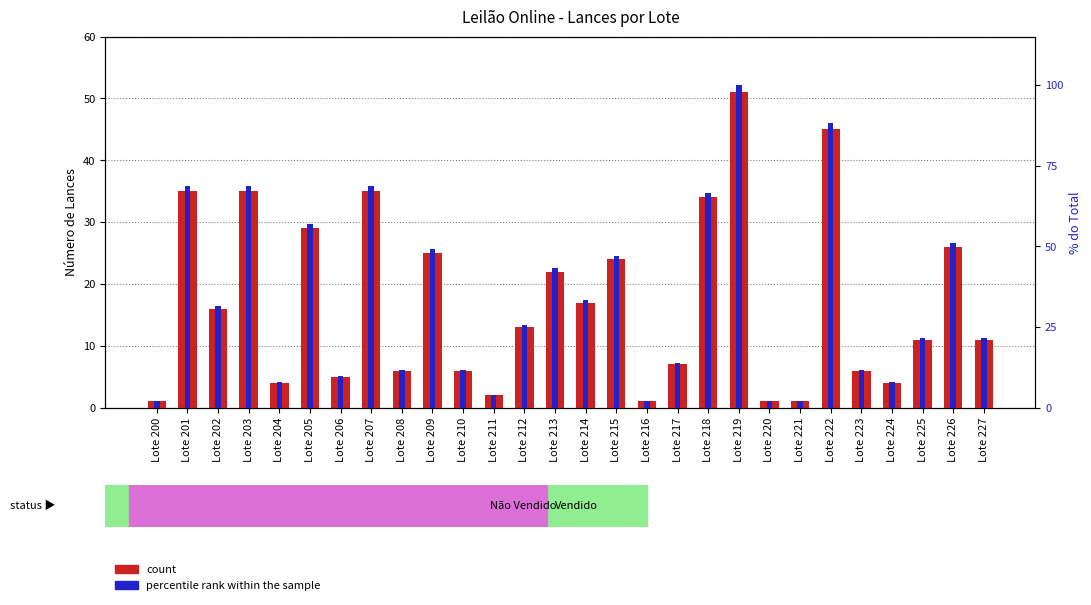

Reading left to right, list all the values displayed in this chart.

count: 1.0	35.0	16.0	35.0	4.0	29.0	5.0	35.0	6.0	25.0	6.0	2.0	13.0	22.0	17.0	24.0	1.0	7.0	34.0	51.0	1.0	1.0	45.0	6.0	4.0	11.0	26.0	11.0
percentile rank within the sample: 2.0	68.6	31.4	68.6	7.8	56.9	9.8	68.6	11.8	49.0	11.8	3.9	25.5	43.1	33.3	47.1	2.0	13.7	66.7	100.0	2.0	2.0	88.2	11.8	7.8	21.6	51.0	21.6